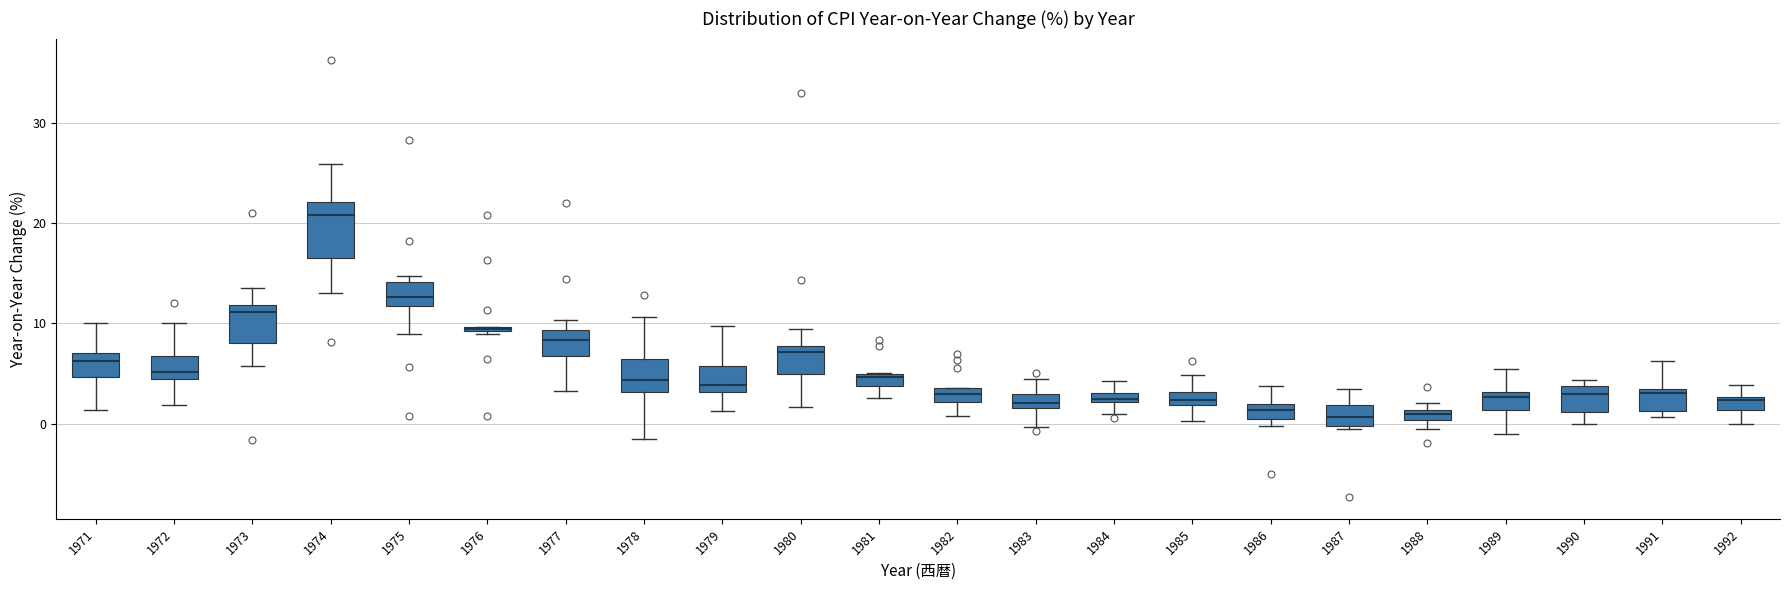

Which box is the tallest, from its lower edge to its upper edge?

1974